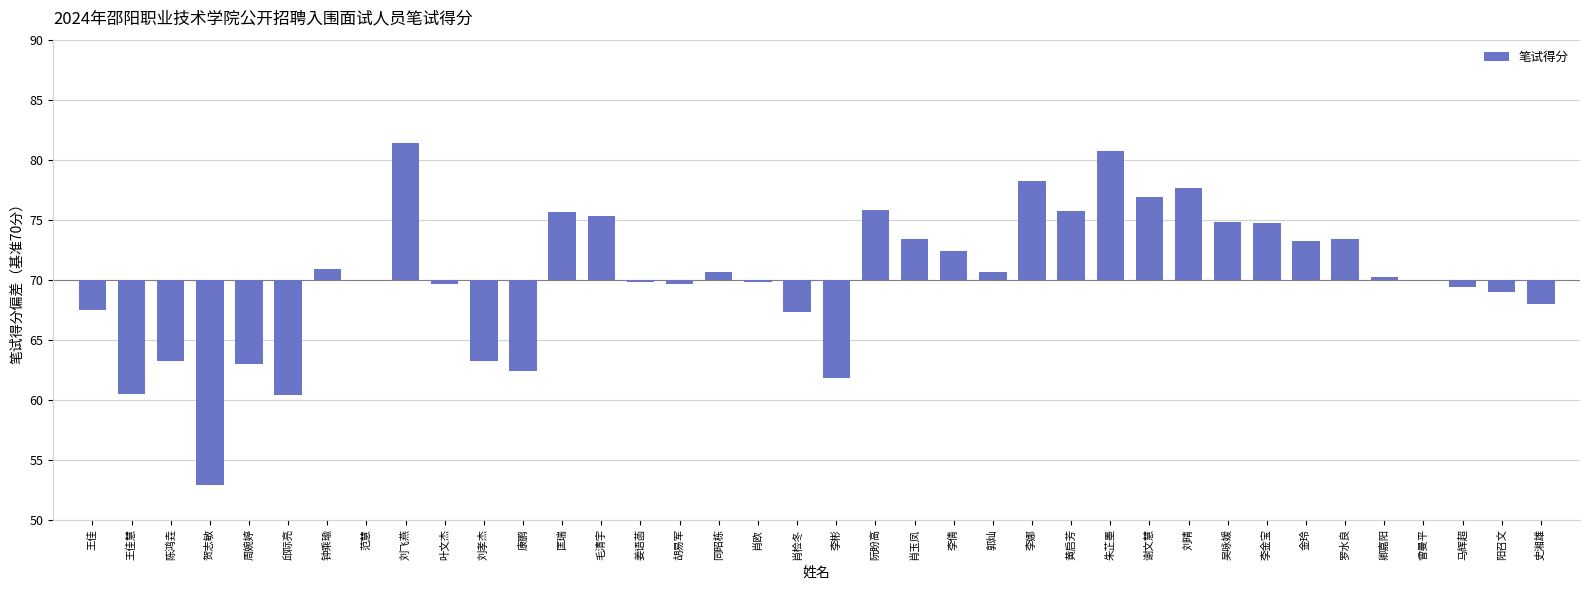

What is the sum of all values?

8.8